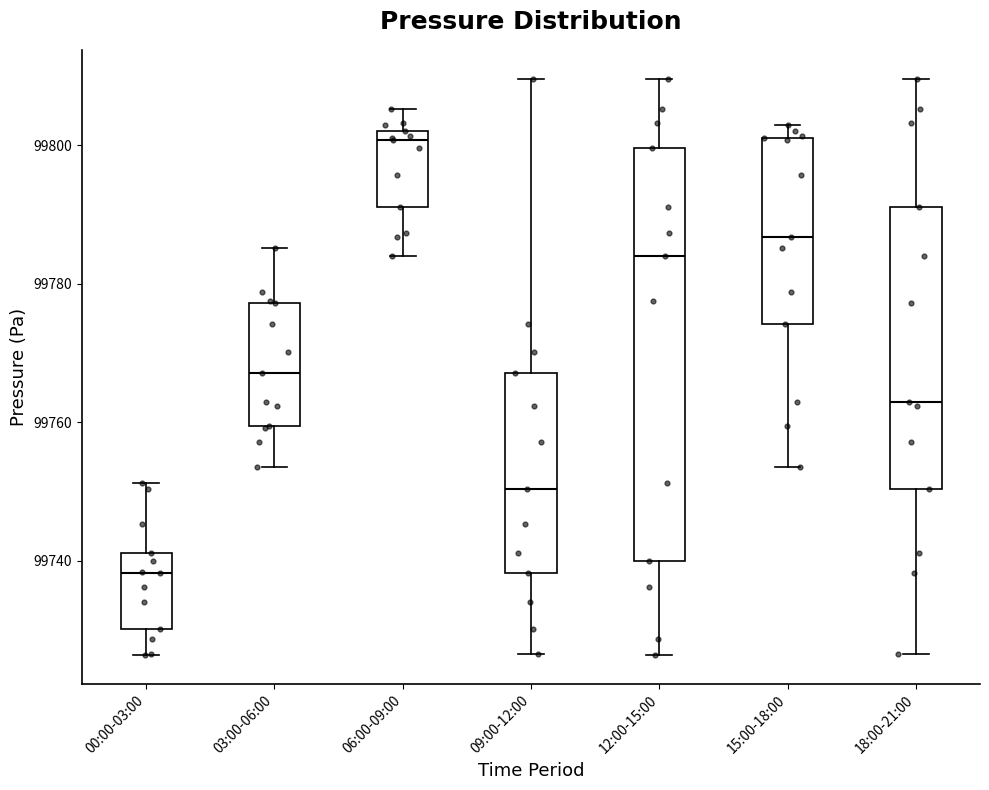

Which box is the tallest, from its lower edge to its upper edge?

12:00-15:00